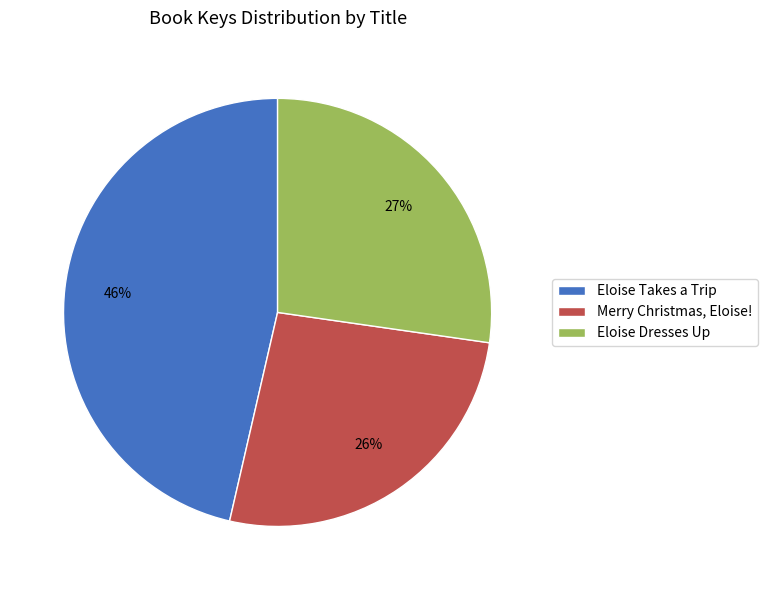

What is the smallest slice in the pie chart?

Merry Christmas, Eloise!